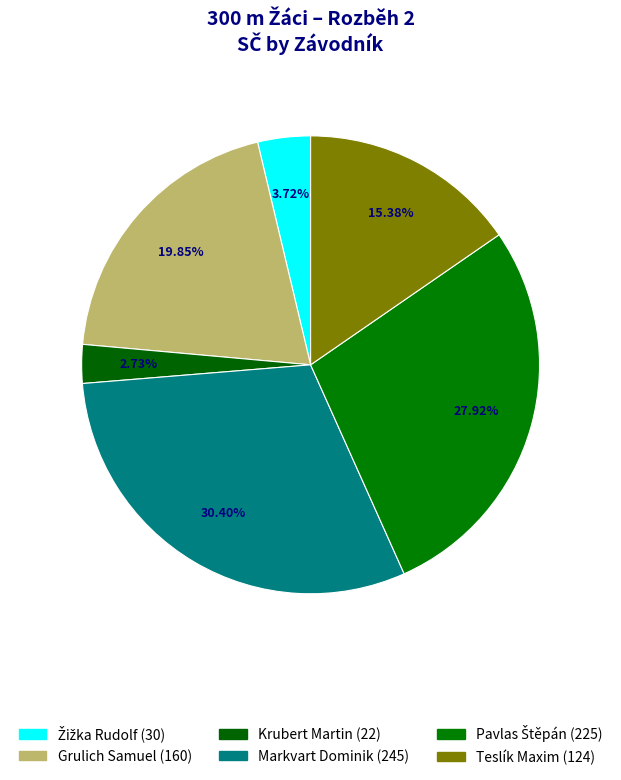

True or false: Markvart Dominik accounts for 21% of the total.

False